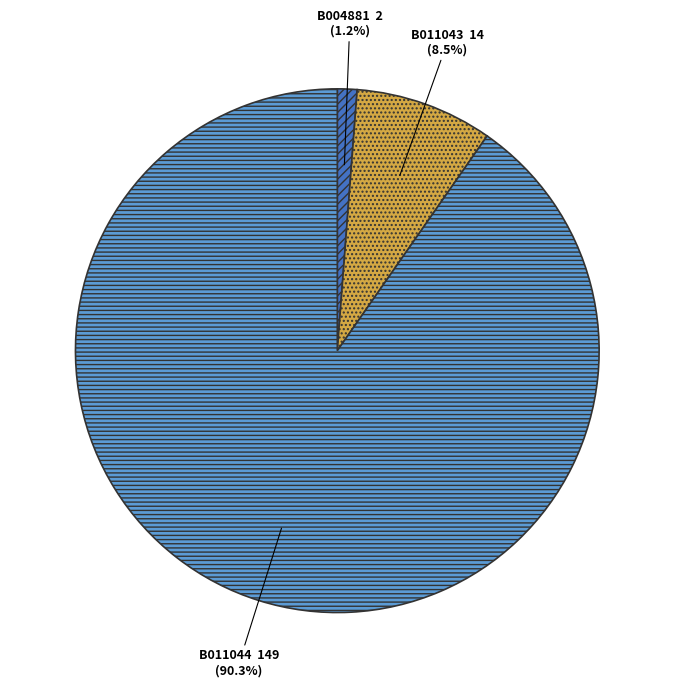

Between B004881 and B011043, which is larger?

B011043